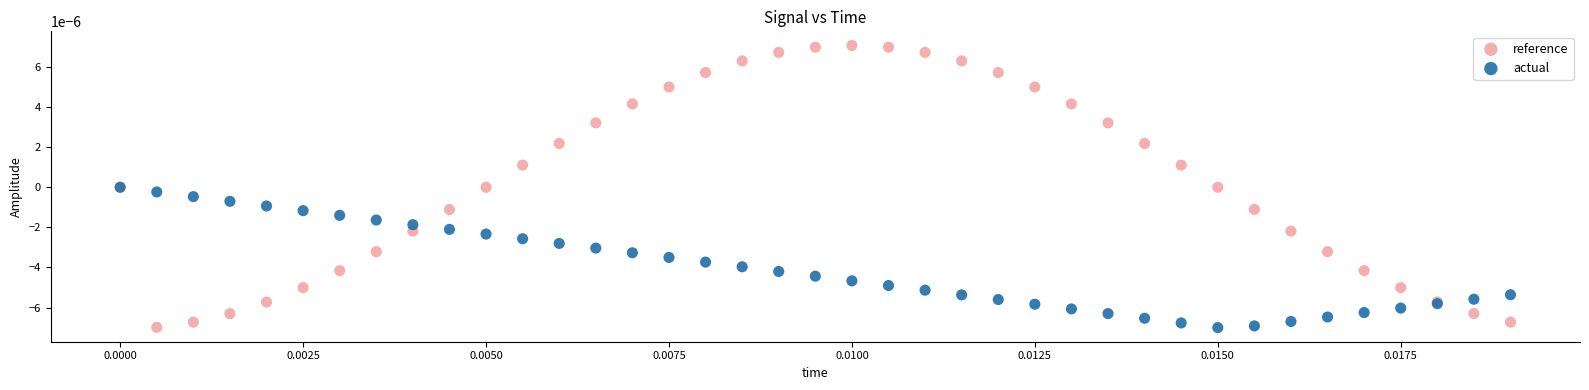

Which series reaches the maximum Y coordinate?

reference